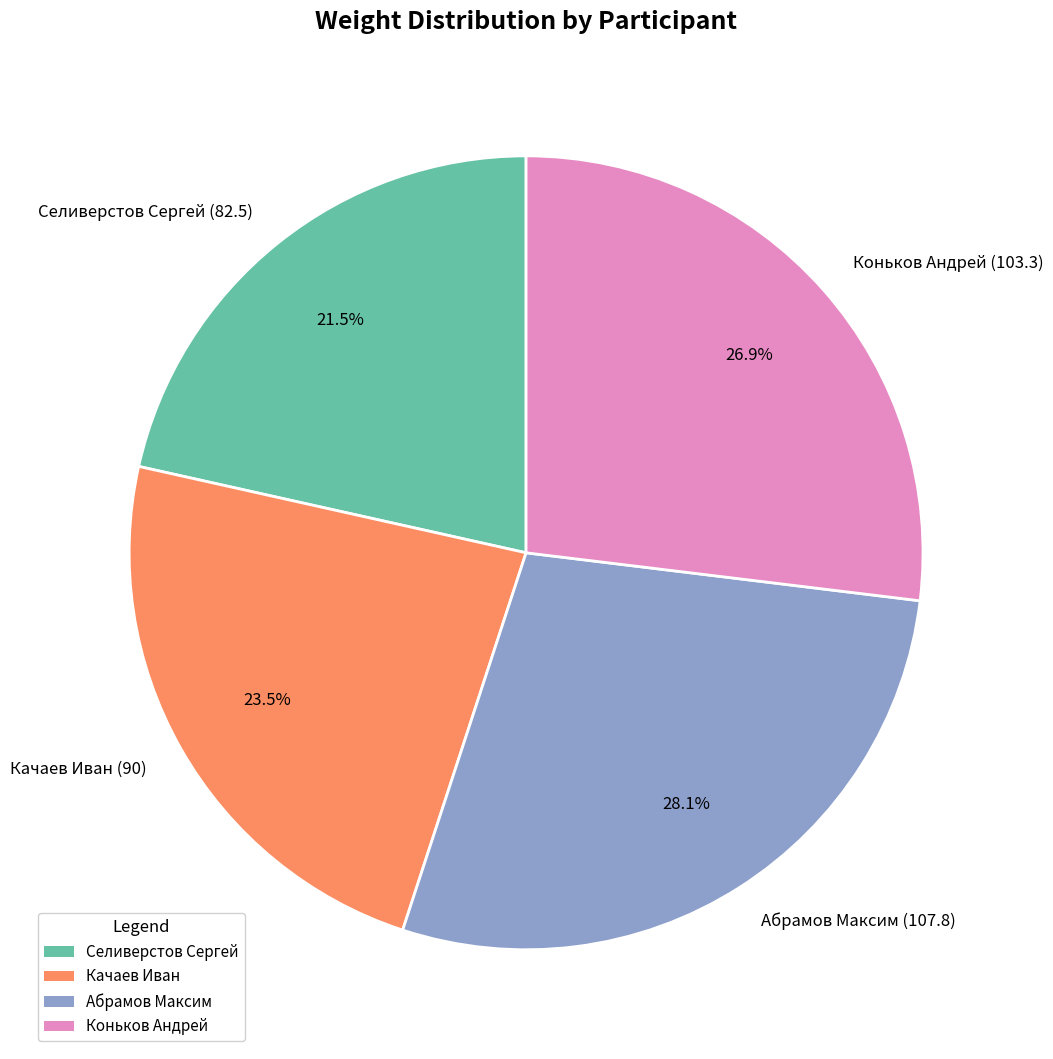

Does Абрамов Максим represent more than half of the total?

No